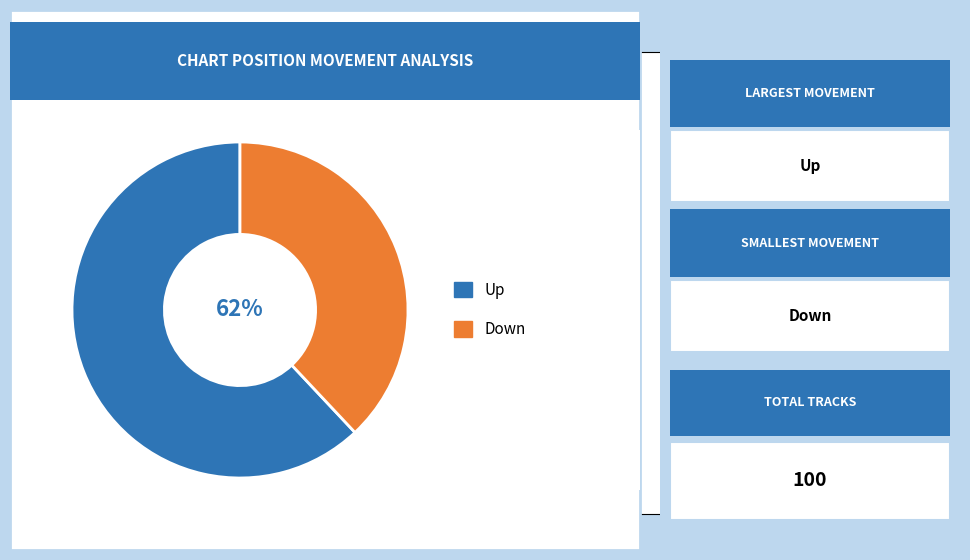

How many slices are in this pie chart?

2